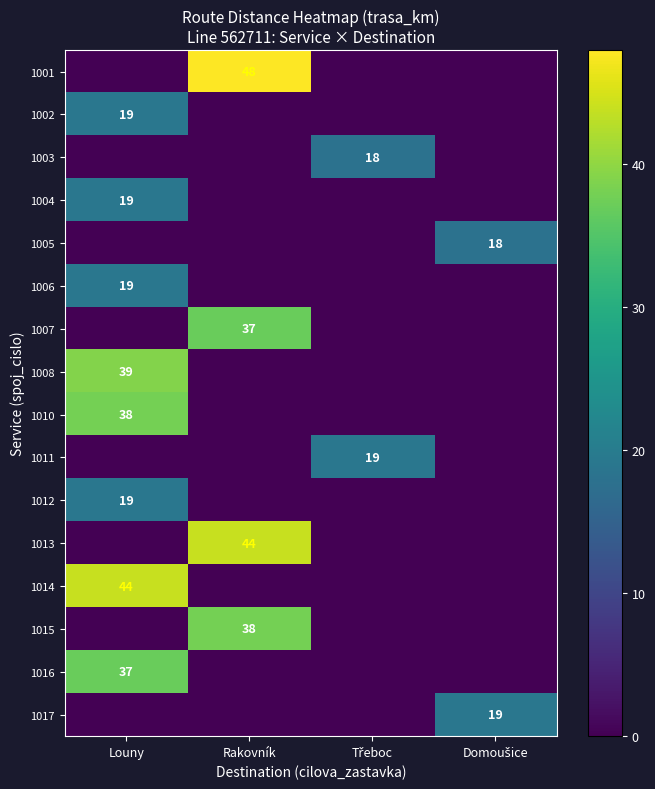

The value of 1004 at Louny is 26. True or false?

False